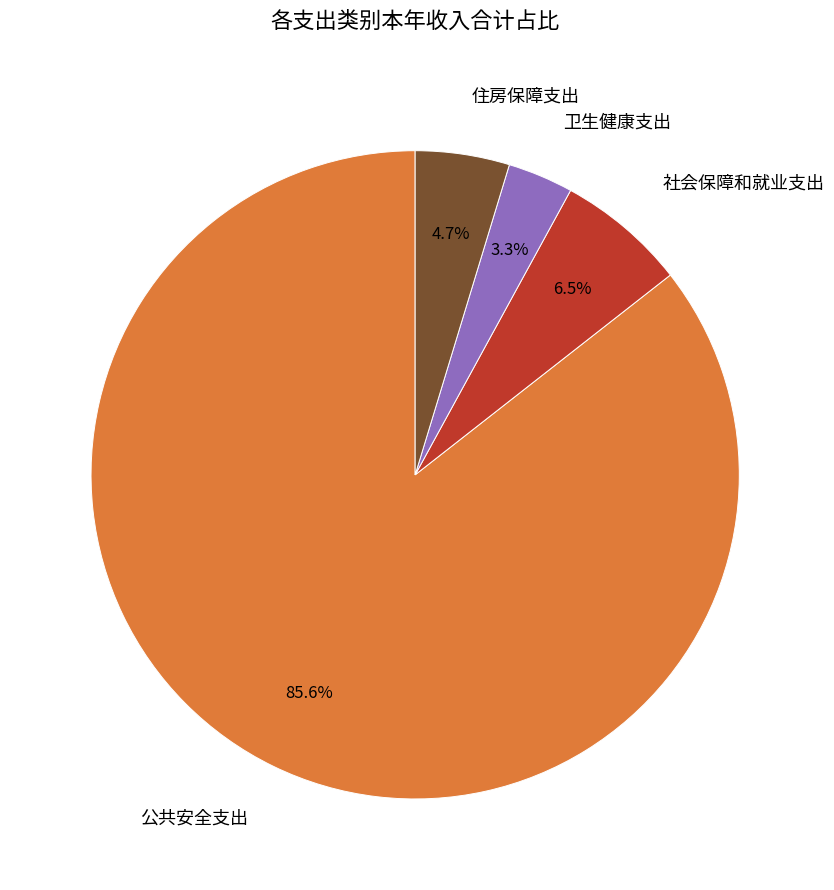

How much of the chart is everything except 住房保障支出?

95.3%